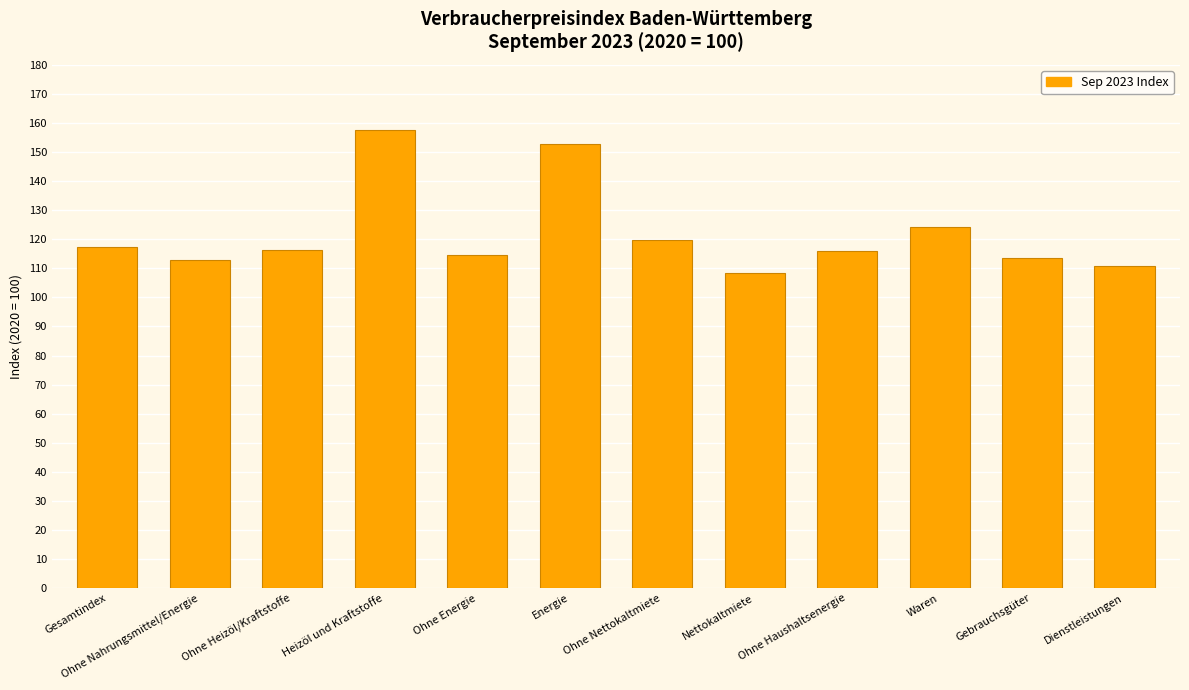

Between Ohne Energie and Waren, which is larger?

Waren